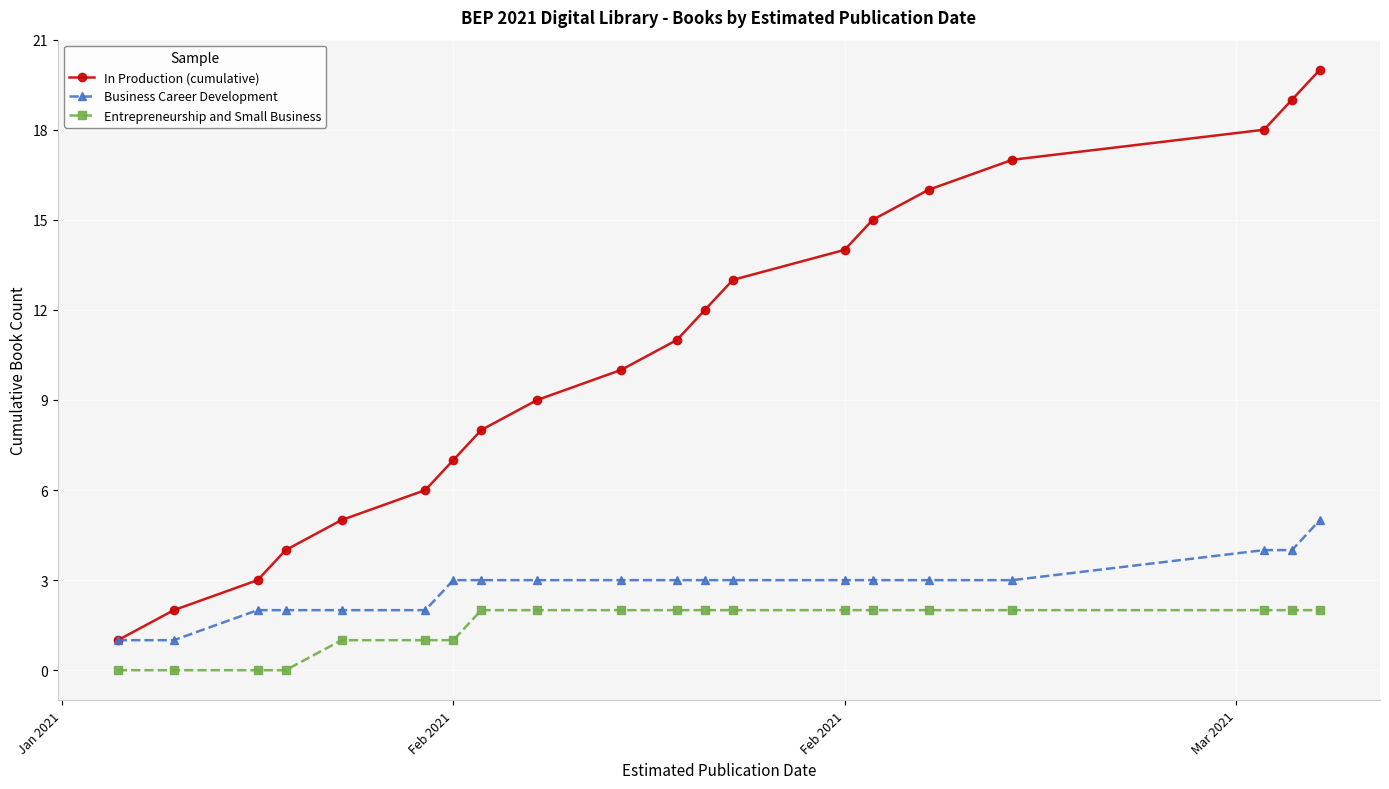

What is the minimum value for In Production (cumulative)?

1